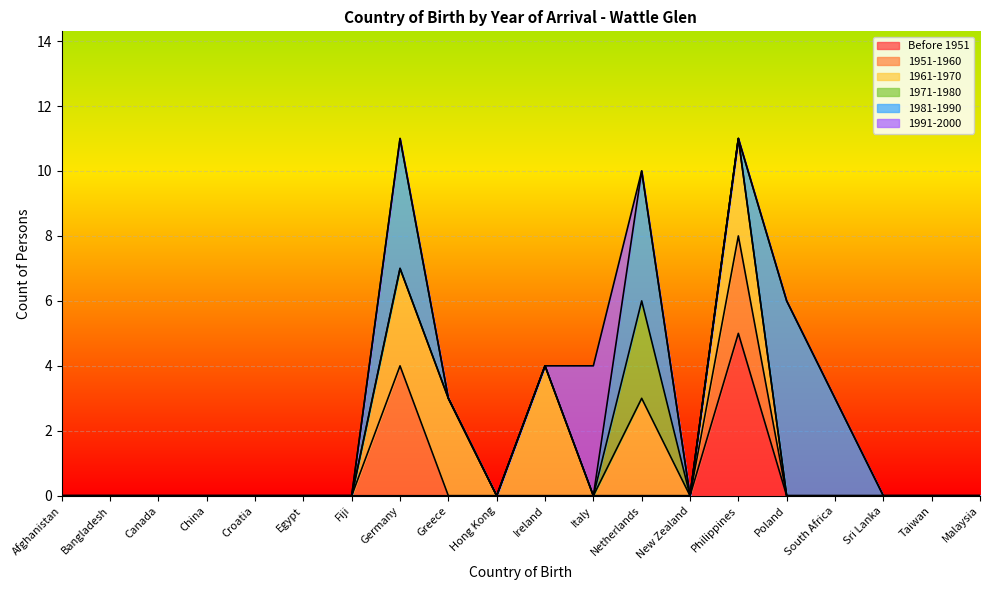

At which category is the sum across all series the highest?

Germany